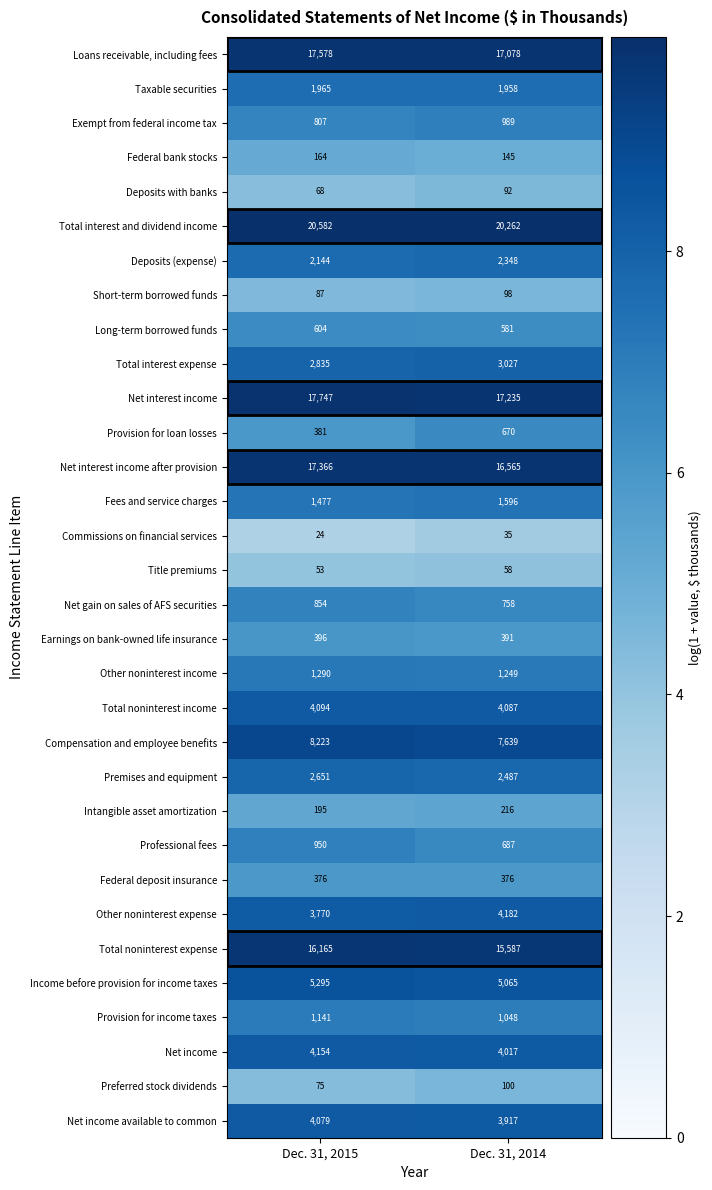

Rank the series at Dec. 31, 2014 from lowest to highest value.

Commissions on financial services, Title premiums, Deposits with banks, Short-term borrowed funds, Preferred stock dividends, Federal bank stocks, Intangible asset amortization, Federal deposit insurance, Earnings on bank-owned life insurance, Long-term borrowed funds, Provision for loan losses, Professional fees, Net gain on sales of AFS securities, Exempt from federal income tax, Provision for income taxes, Other noninterest income, Fees and service charges, Taxable securities, Deposits (expense), Premises and equipment, Total interest expense, Net income available to common, Net income, Total noninterest income, Other noninterest expense, Income before provision for income taxes, Compensation and employee benefits, Total noninterest expense, Net interest income after provision, Loans receivable, including fees, Net interest income, Total interest and dividend income